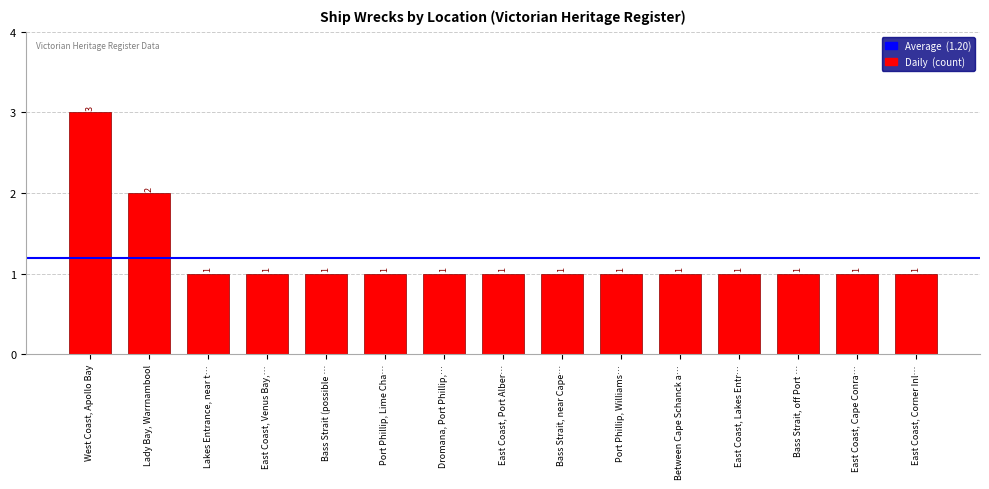

Approximately how many times larger is the value at East Coast, Port Alber… compared to Port Phillip, Lime Cha…?

1.0